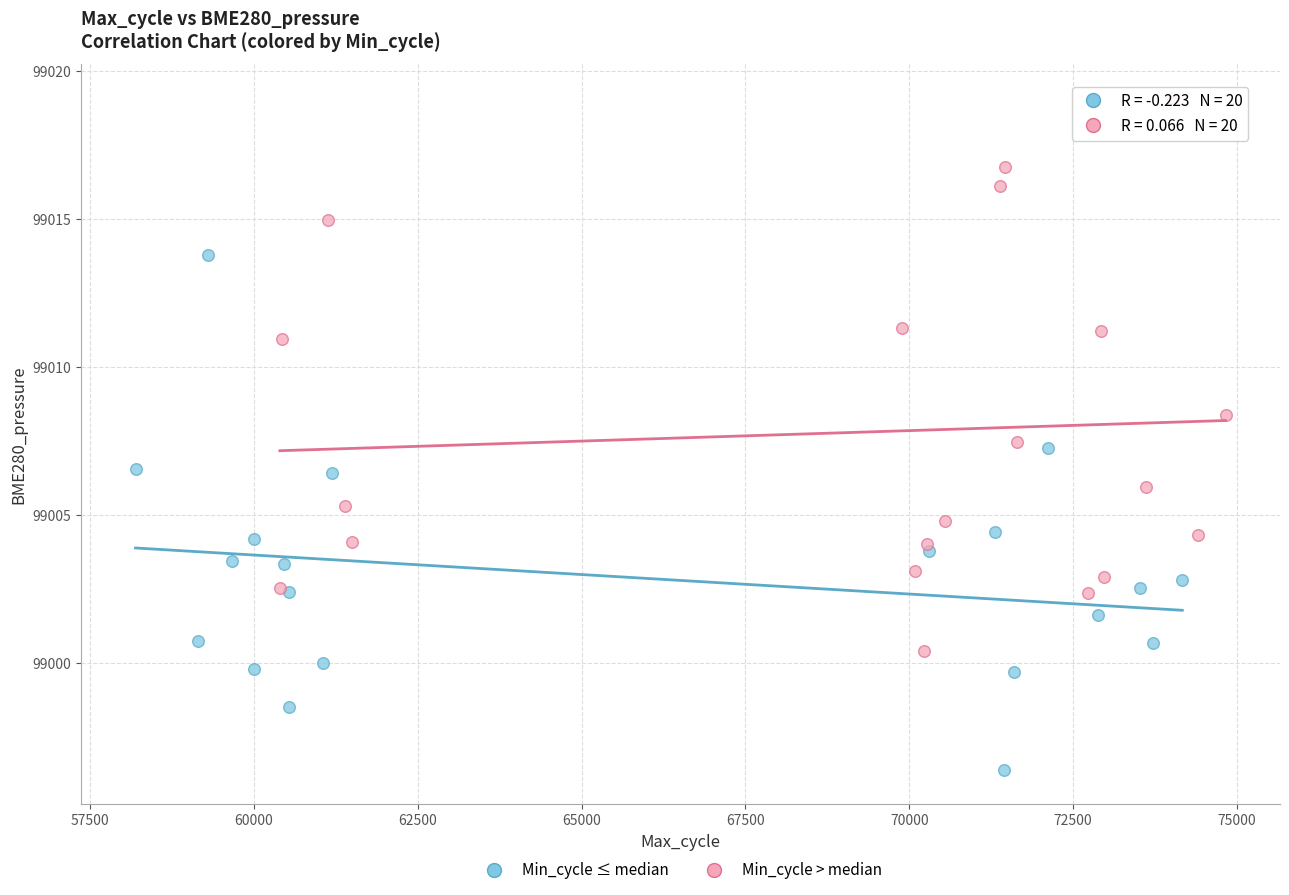

Which series contains the highest Y value?

Min_cycle > median